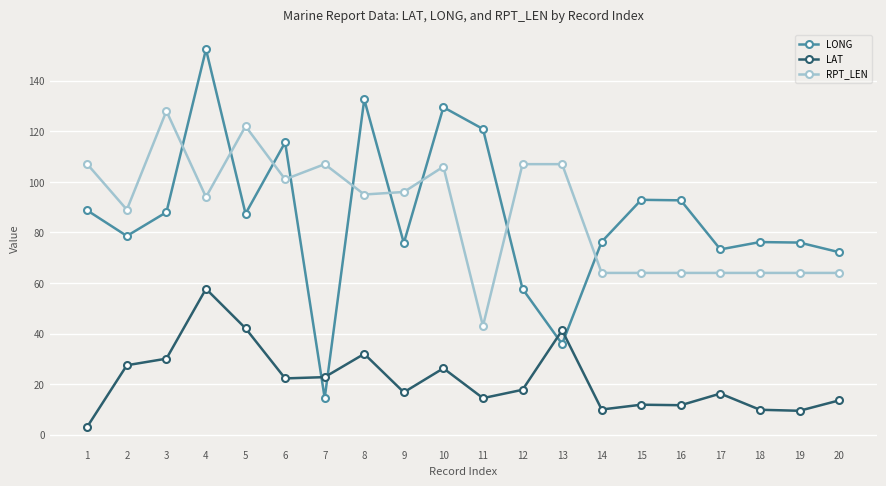

Read the RPT_LEN value at 8.

95.0